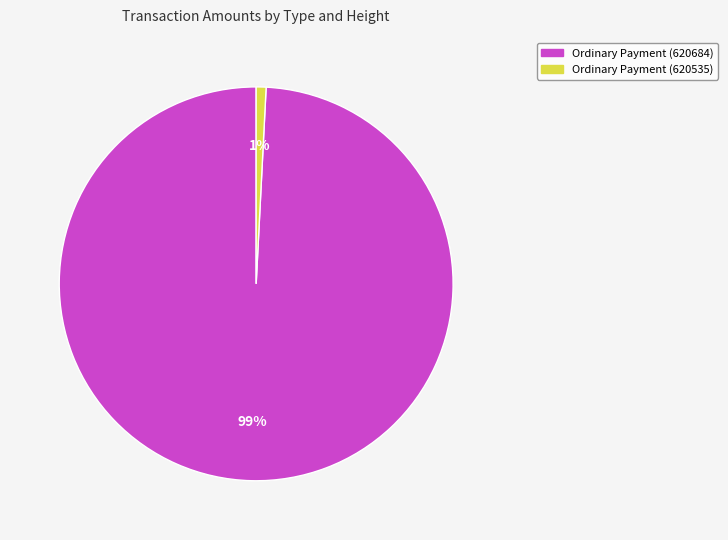

How many slices are in this pie chart?

2